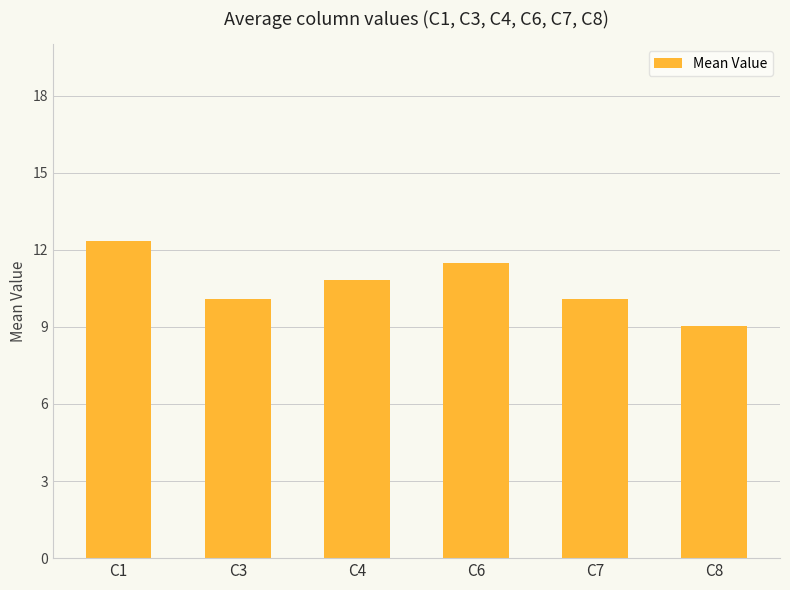

How many categories are shown in the chart?

6